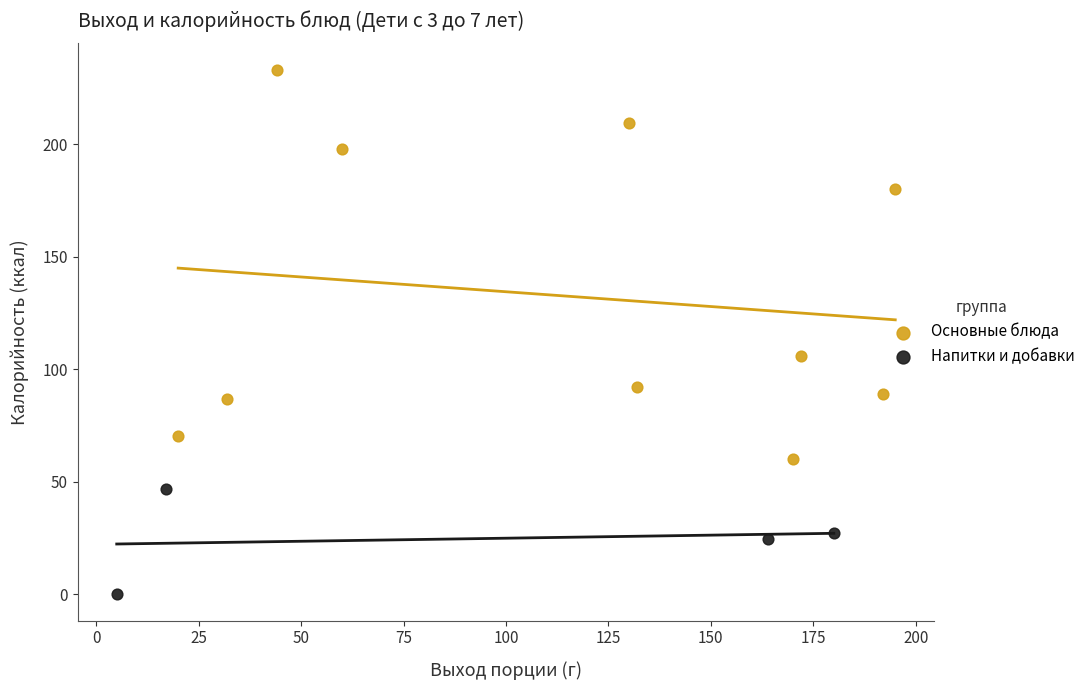

Which series reaches the minimum Y coordinate?

Напитки и добавки